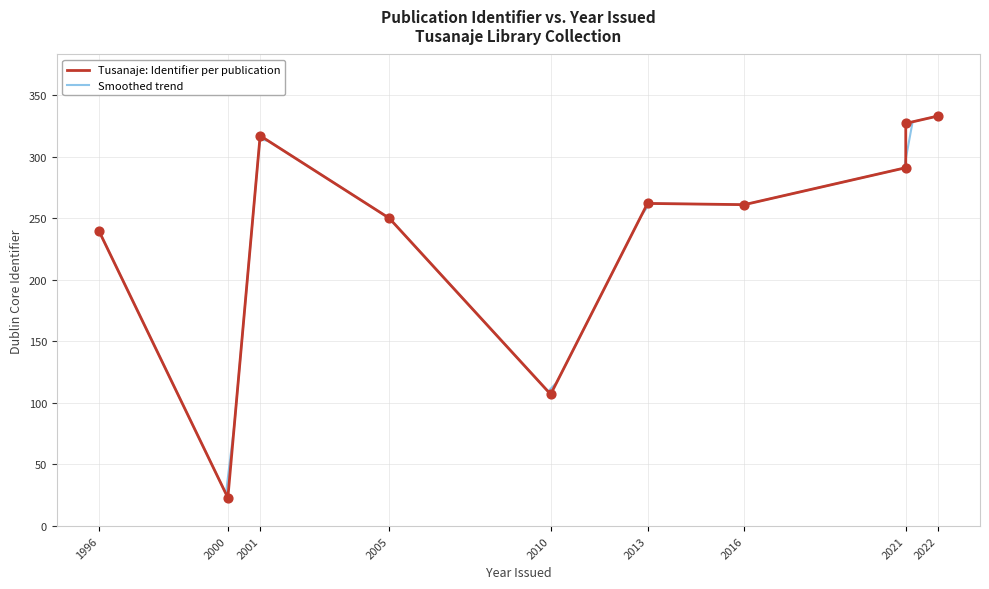

What is the change in value from 2013 to 2021?

+29